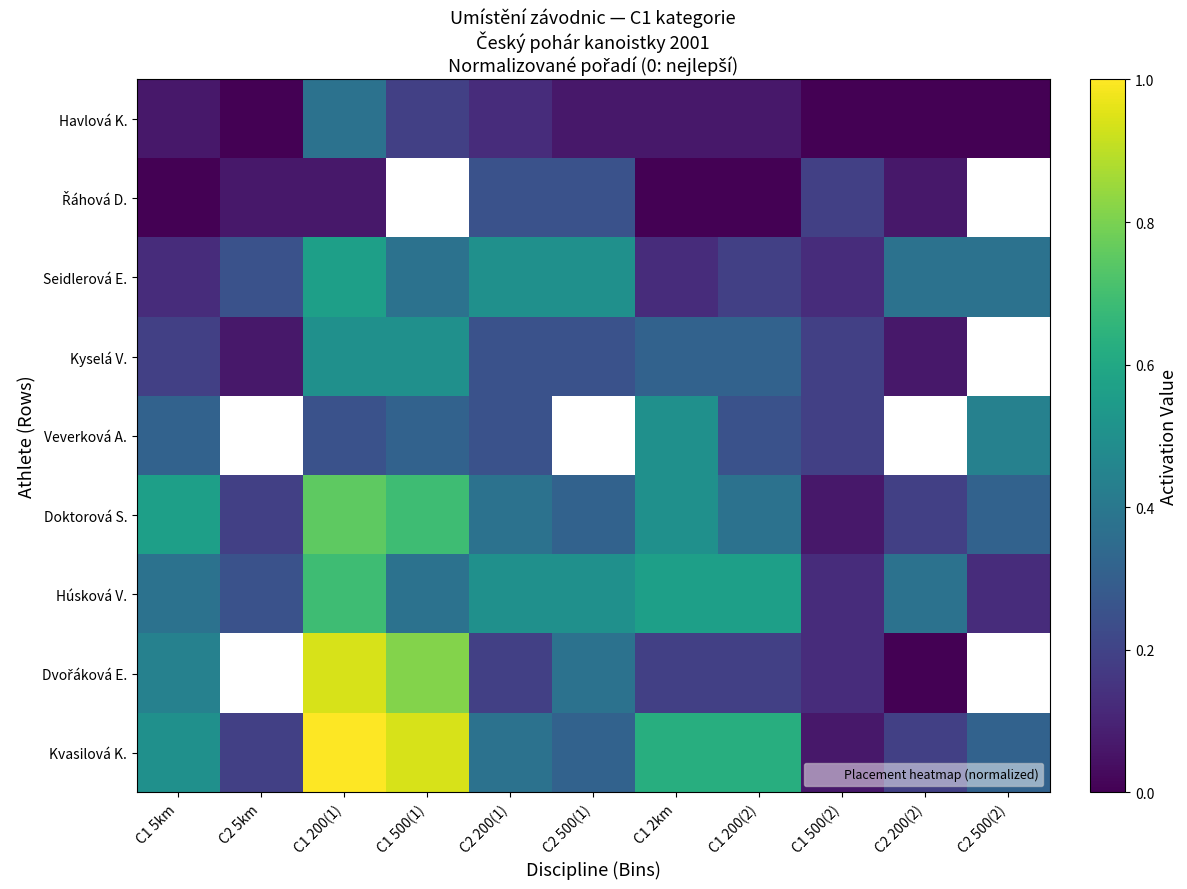

Count the Seidlerová E. values in the range 0 to 1.

11